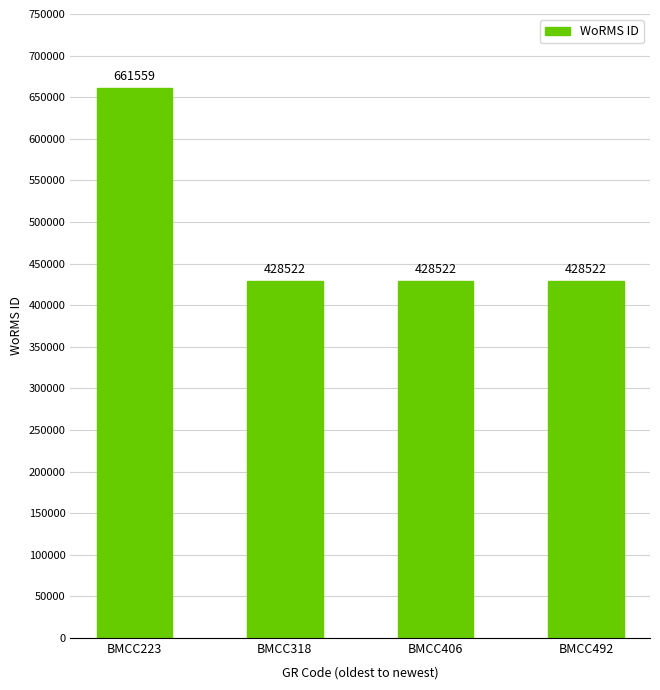

What is the maximum value shown in the chart?

661559